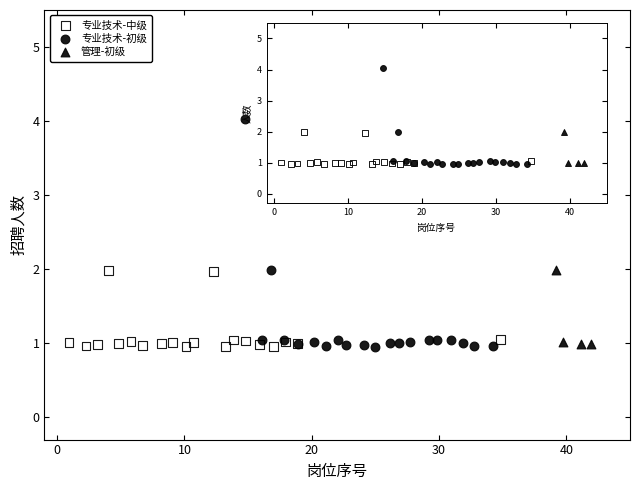

Which series contains the highest Y value?

专业技术-初级